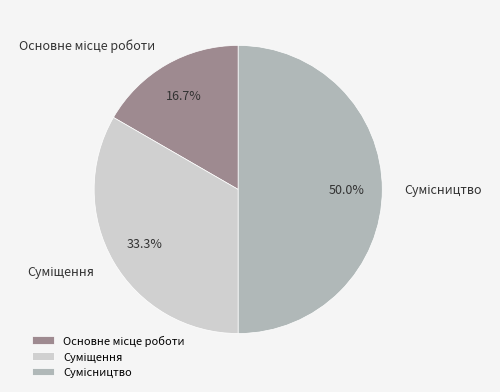

How many segments does this pie chart have?

3